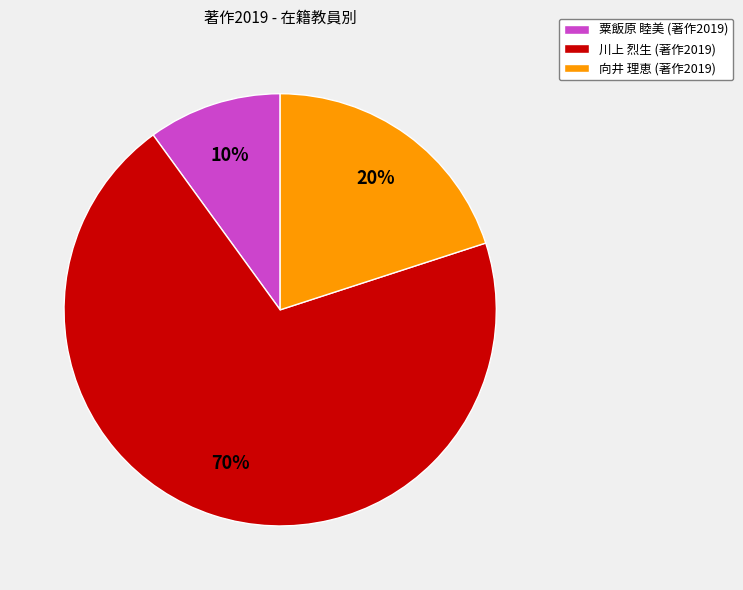

Is there a majority slice in this chart?

Yes